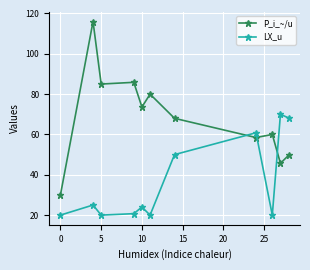

Reading right to left, list all the values displayed in this chart.

P_i_~/u: 49.7	45.7	60.0	58.5	68.0	80.0	73.6	85.9	85.0	116.0	30.0
LX_u: 68.2	70.0	20.0	60.8	50.0	20.0	24.0	20.7	20.0	25.0	20.0